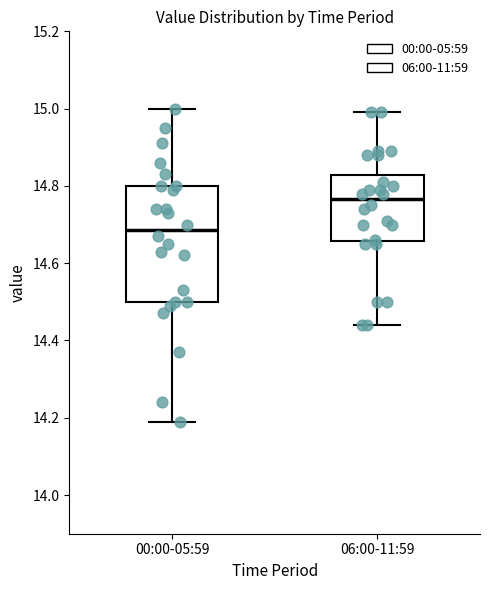

Which box has the highest median line?

06:00-11:59